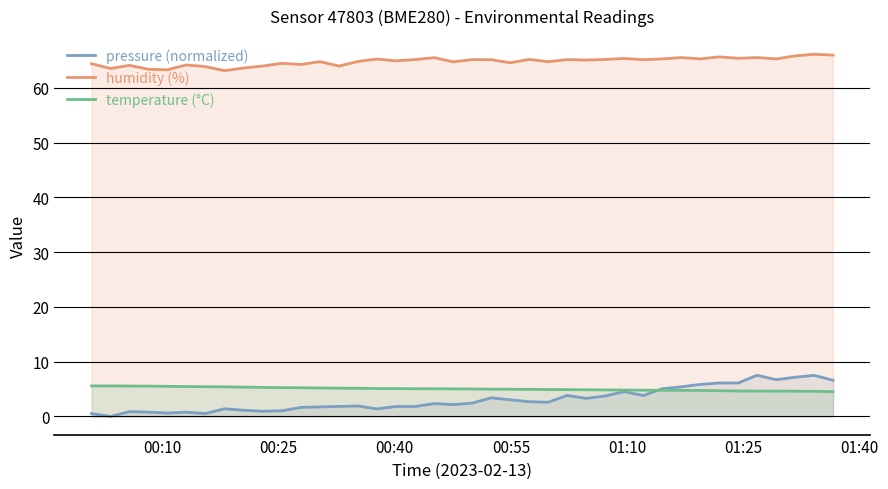

Which series has the largest total across all categories?

humidity (%)